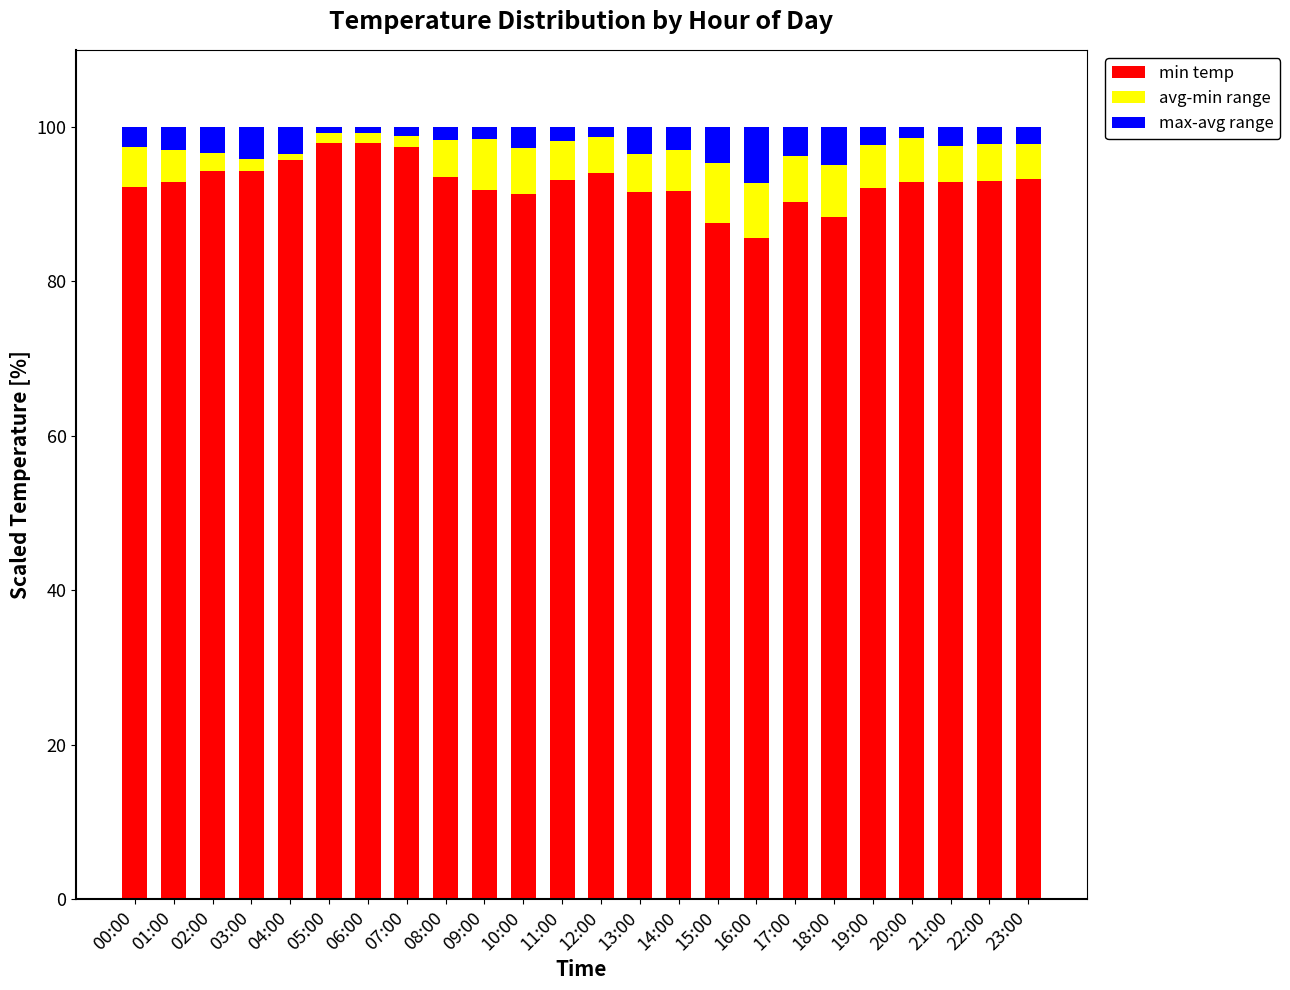

True or false: min temp has a value of 85.6 at 16:00.

True